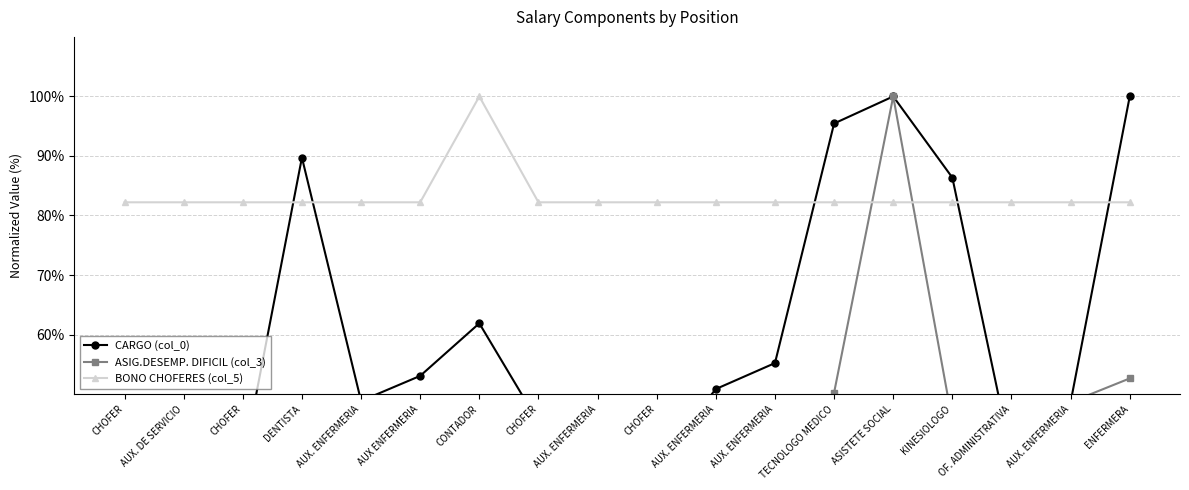

What is the label of the 11th point from the left?

AUX. ENFERMERIA